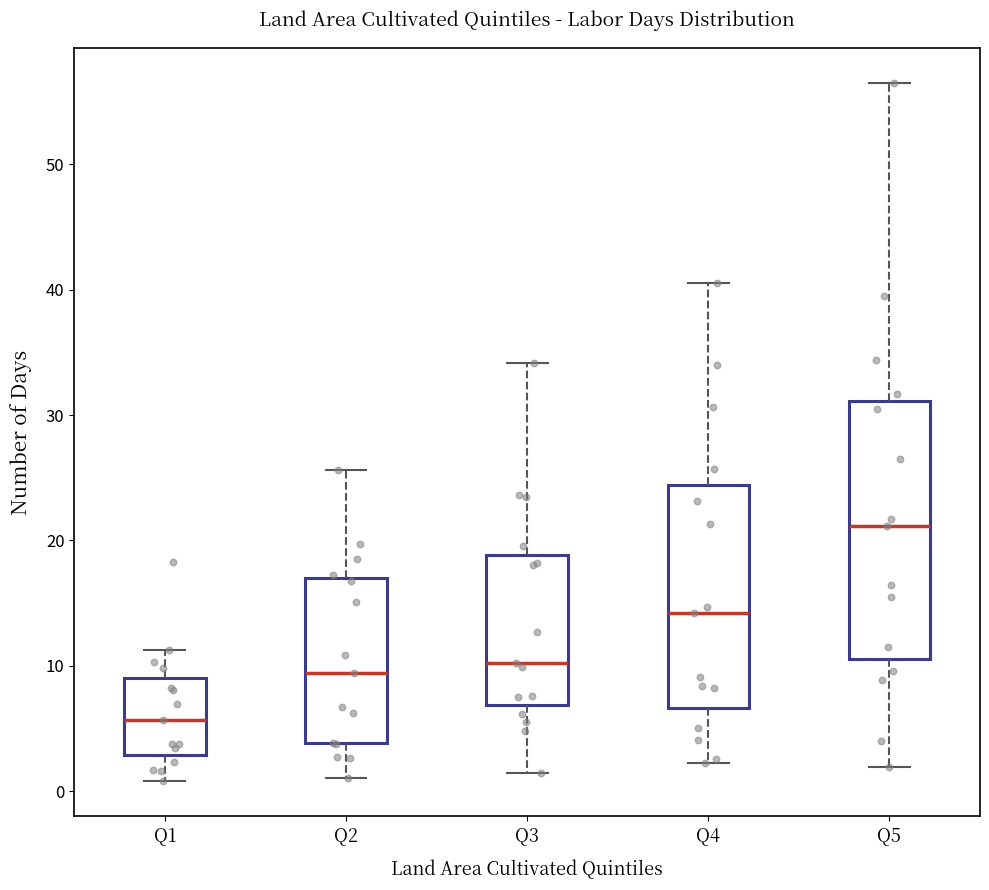

Which box is the tallest, from its lower edge to its upper edge?

Q5